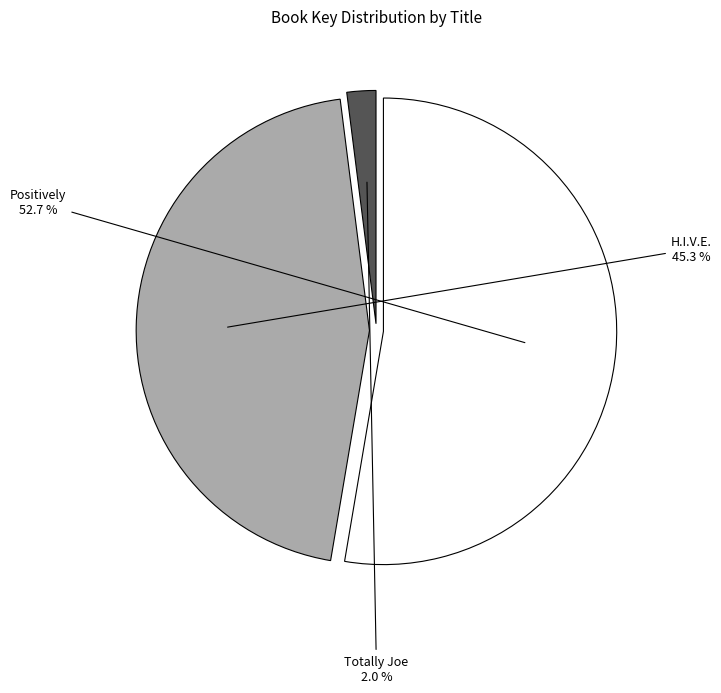

To the nearest percent, what percentage of the pie is Totally Joe?

2%